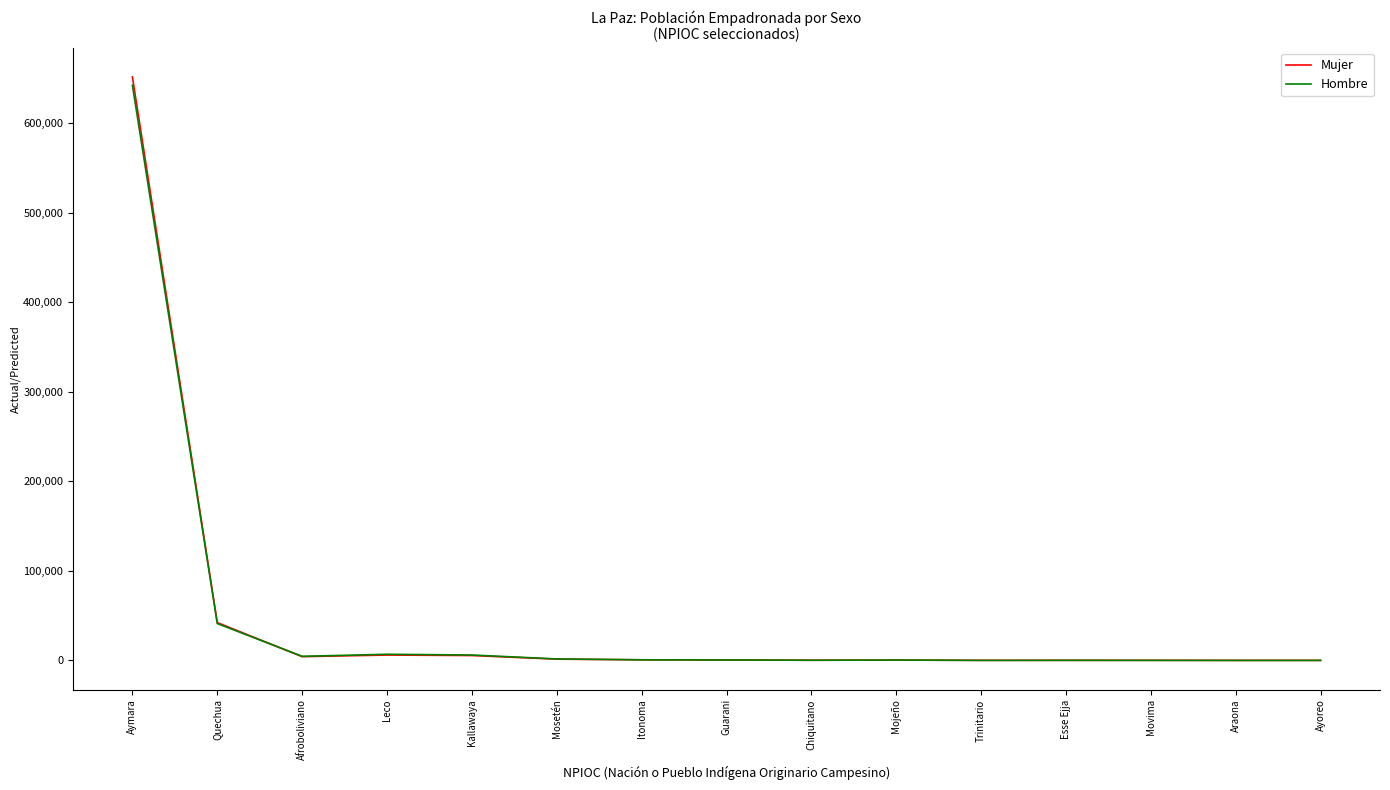

At which category does the chart reach its peak across all series?

Aymara